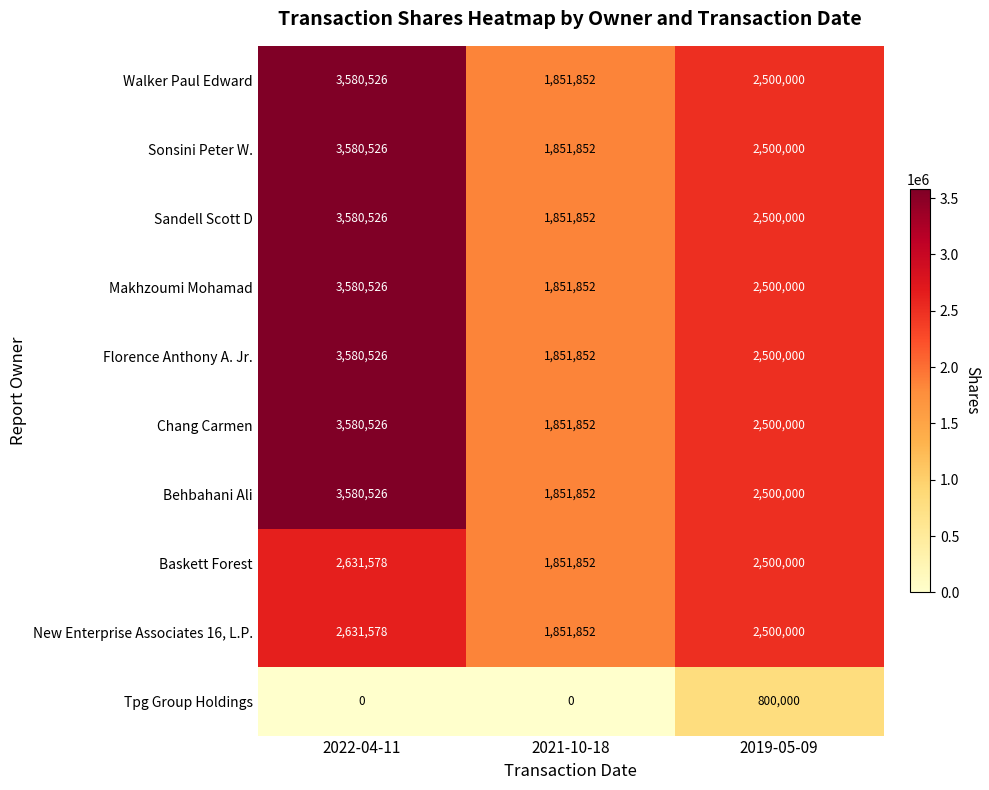

Is the value of Chang Carmen at 2019-05-09 greater than the value of Florence Anthony A. Jr. at 2021-10-18?

Yes